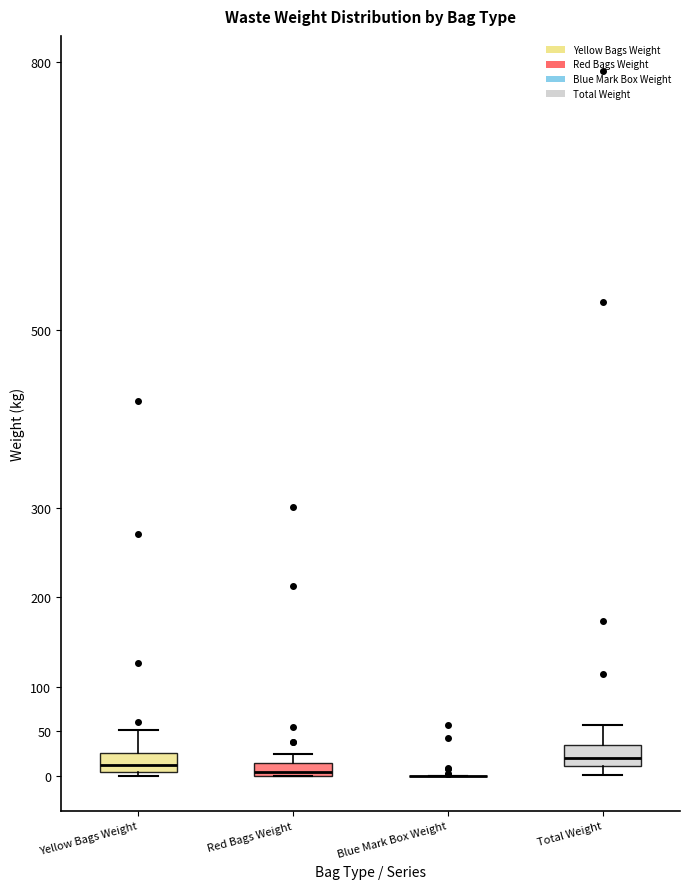

Reading left to right, transcribe this box plot: for each box, give where its median line is, the range the box spans, and where its two whiskers end, as read against the y-axis. The values are not printed on the chart, so give them approximately, as read against the axis.

Yellow Bags Weight: median 10, box 5 to 25, whiskers 0 to 50
Red Bags Weight: median 5, box 0 to 15, whiskers 0 to 25
Blue Mark Box Weight: box collapsed to a line at 0, whiskers 0 to 0
Total Weight: median 20, box 10 to 35, whiskers 0 to 55